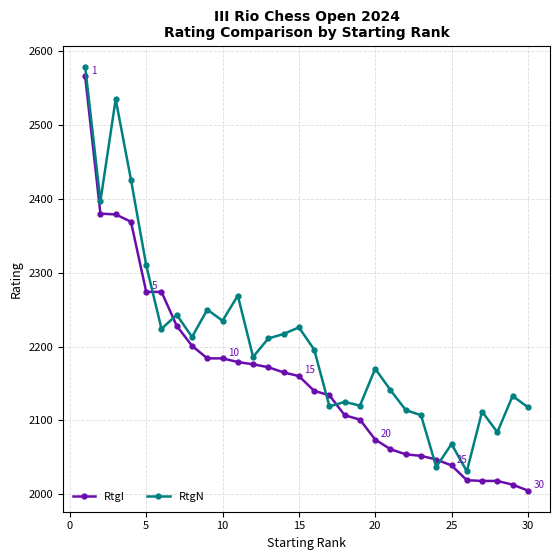

Rank the series by their average value, from highest to lowest.

RtgN, RtgI